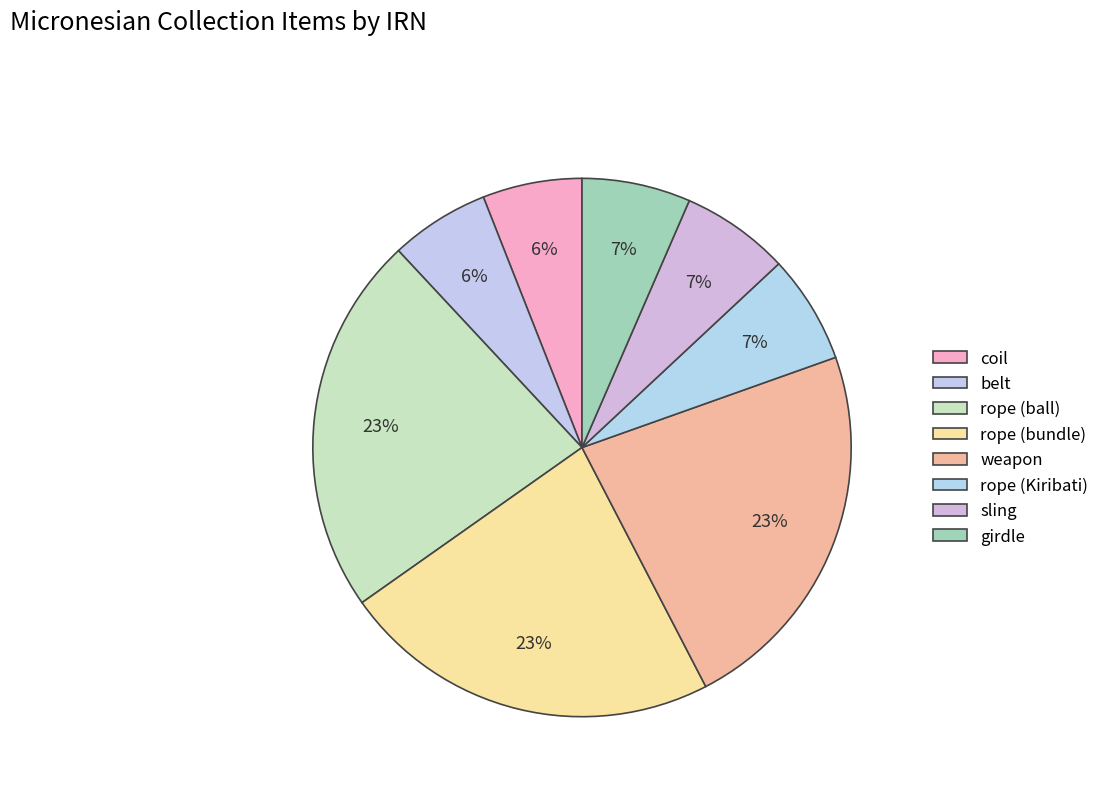

Which category has the smallest portion of the pie?

coil